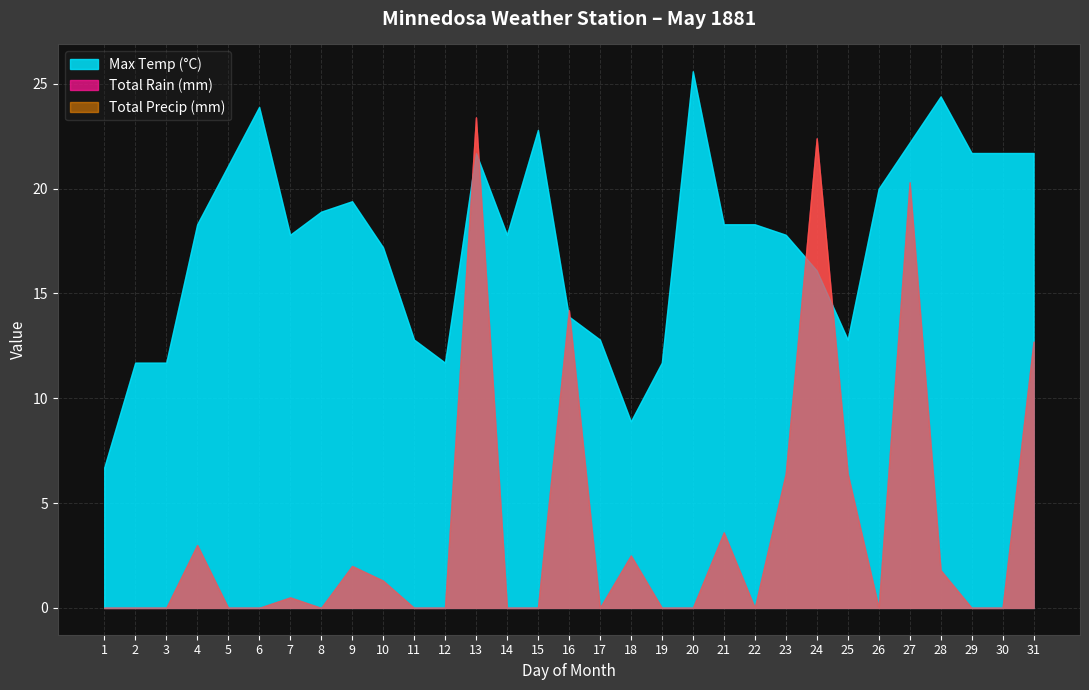

The value of Total Precip (mm) at 13 is 23.4. True or false?

True